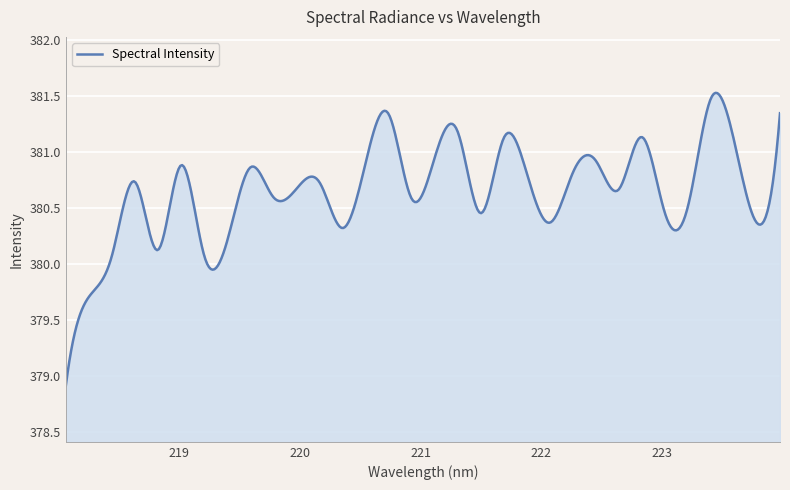

What is the minimum value shown in the chart?

378.9